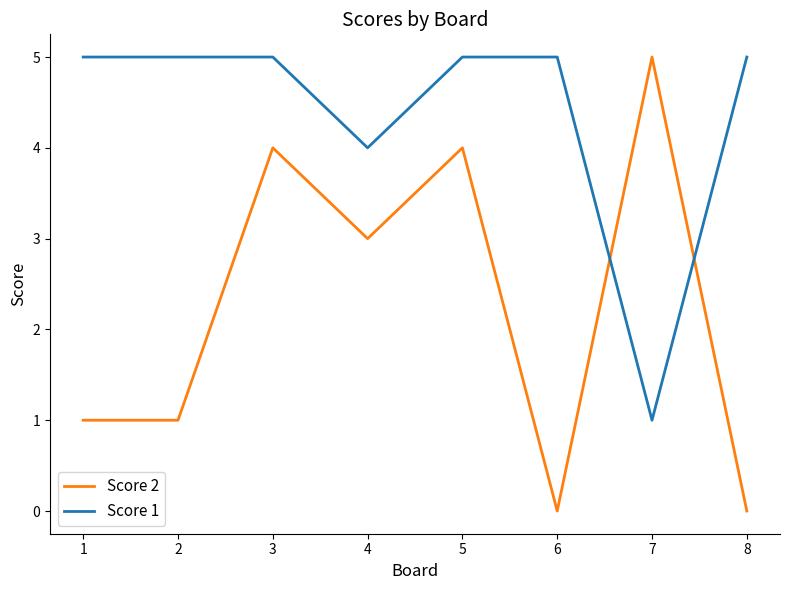

What is the approximate value of Score 2 at 2?

1